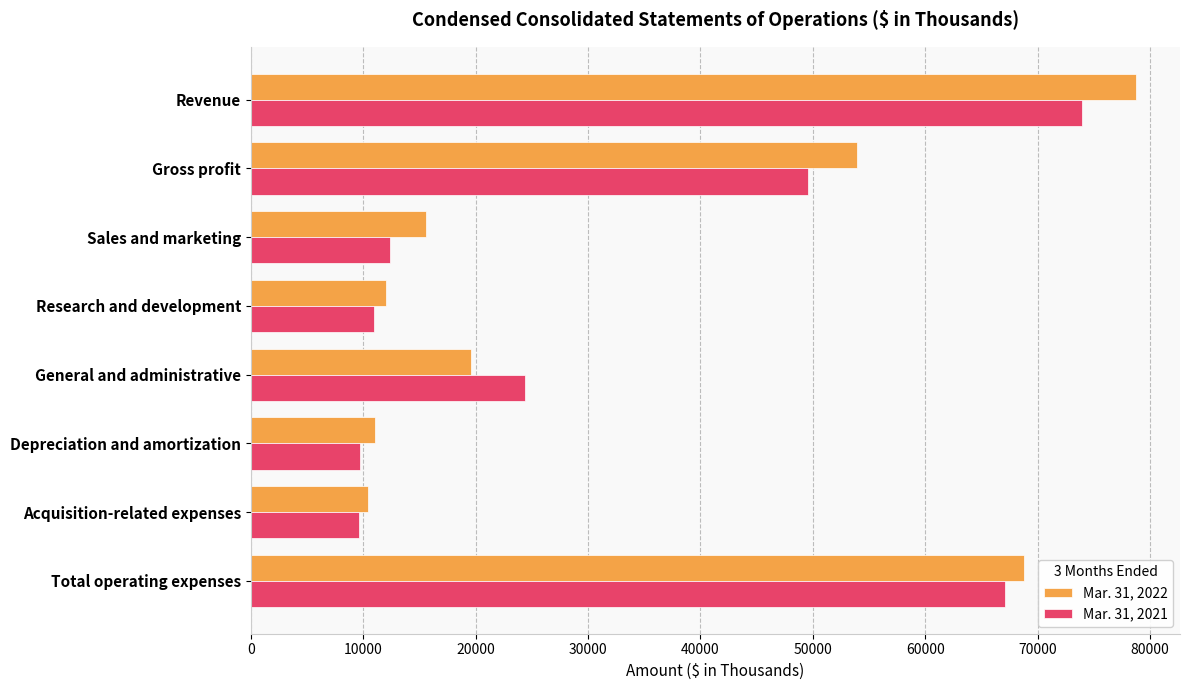

List the series in order of their peak value, highest first.

Mar. 31, 2022, Mar. 31, 2021